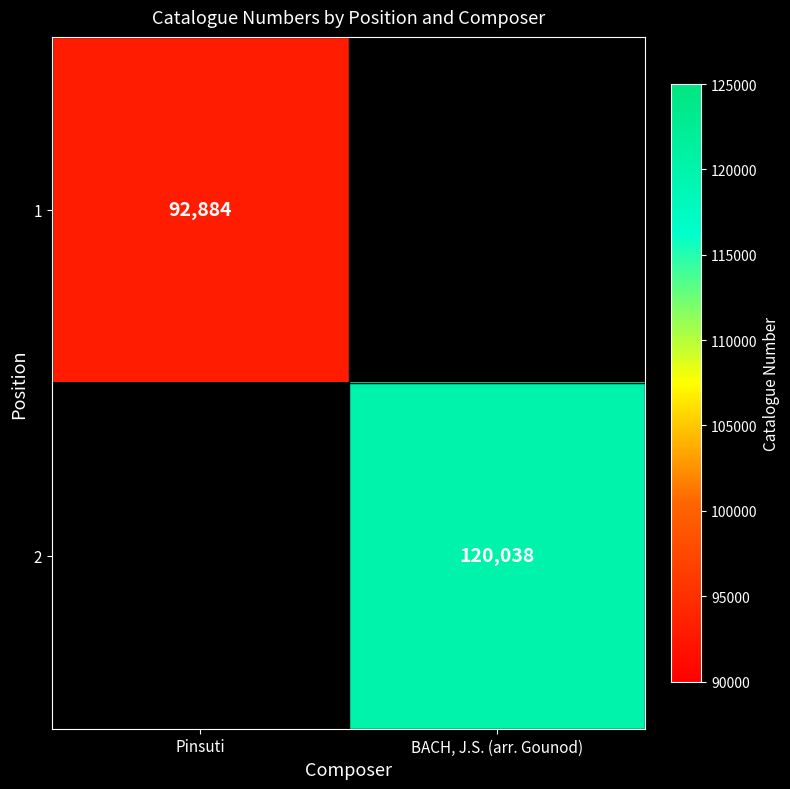

The value of 2 at BACH, J.S. (arr. Gounod) is 120038. True or false?

True